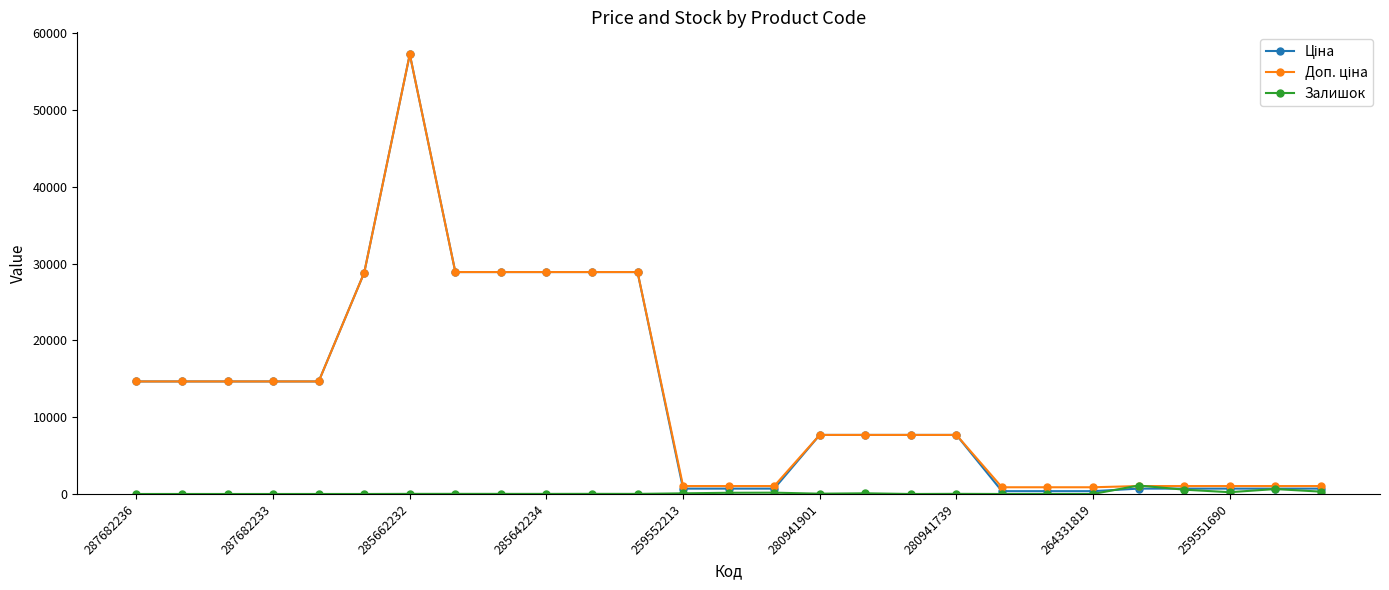

What is the sum of all Доп. ціна values?

345381.5